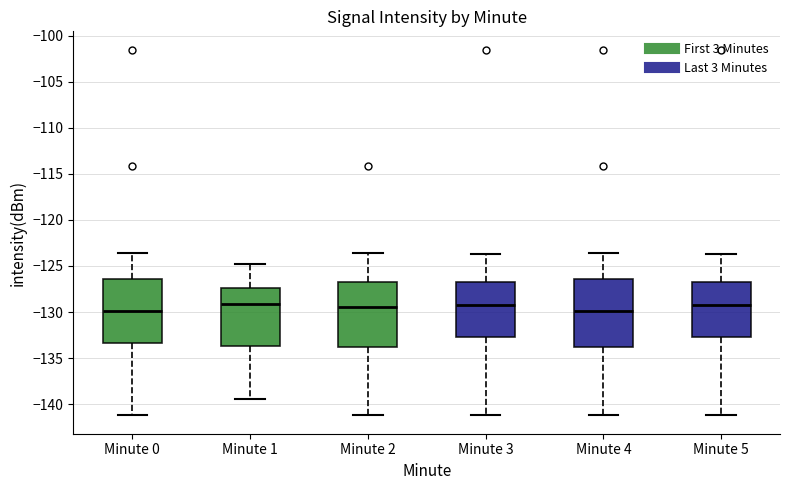

Reading left to right, transcribe this box plot: for each box, give where its median line is, the range the box spans, and where its two whiskers end, as read against the y-axis. The values are not printed on the chart, so give them approximately, as read against the axis.

Minute 0: median -130.0, box -133.5 to -126.5, whiskers -141.0 to -123.5
Minute 1: median -129.0, box -133.5 to -127.5, whiskers -139.5 to -125.0
Minute 2: median -129.5, box -134.0 to -126.5, whiskers -141.0 to -123.5
Minute 3: median -129.0, box -133.0 to -126.5, whiskers -141.0 to -123.5
Minute 4: median -130.0, box -134.0 to -126.5, whiskers -141.0 to -123.5
Minute 5: median -129.0, box -133.0 to -126.5, whiskers -141.0 to -123.5